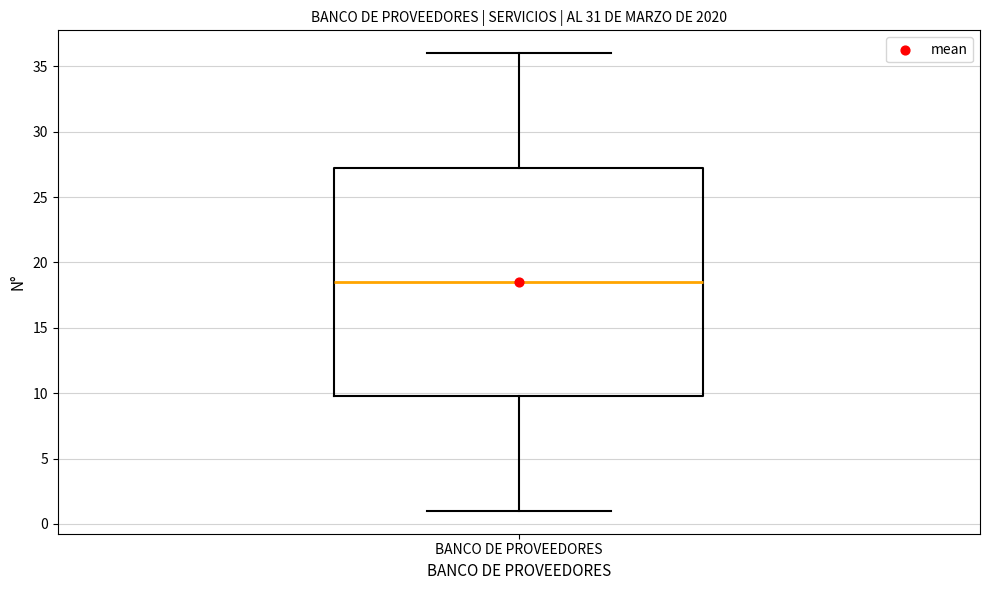

Transcribe this box plot: give where the median line is, the range the box spans, and where the two whiskers end, as read against the y-axis. The values are not printed on the chart, so give them approximately, as read against the axis.

median 18.5, box 10.0 to 27.5, whiskers 1.0 to 36.0